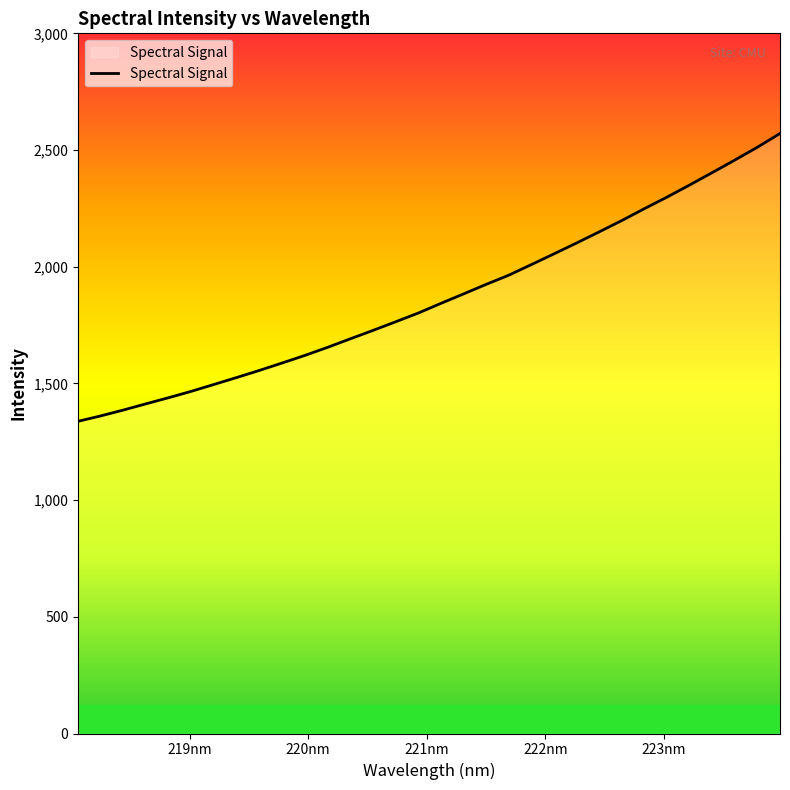

What is the sum of all values?

59786.6